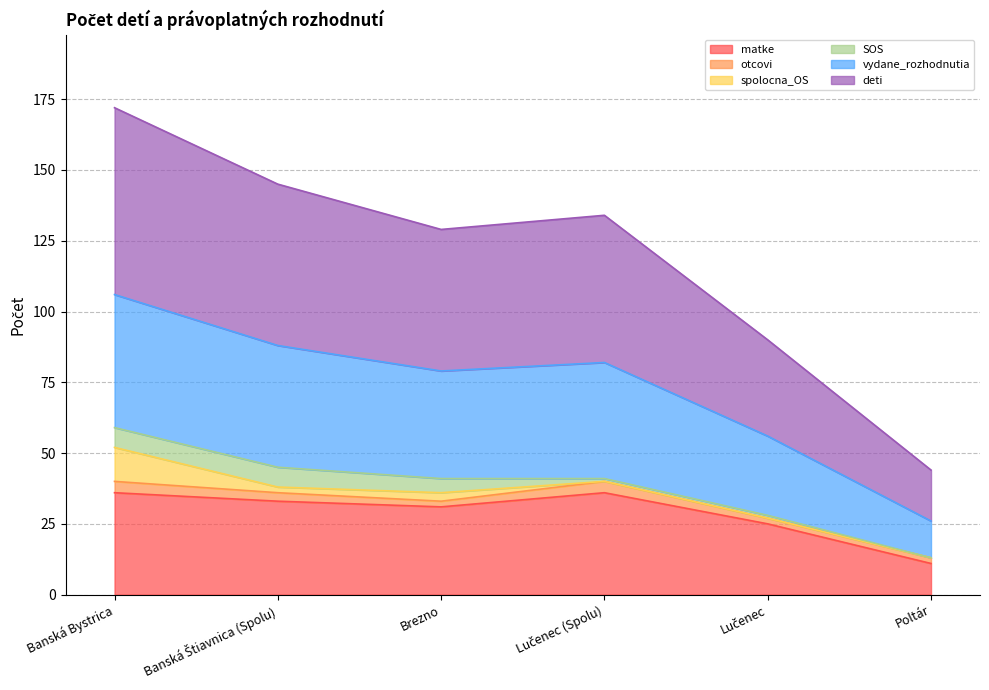

What value does the matke series have at Lučenec, to the nearest 5?

25